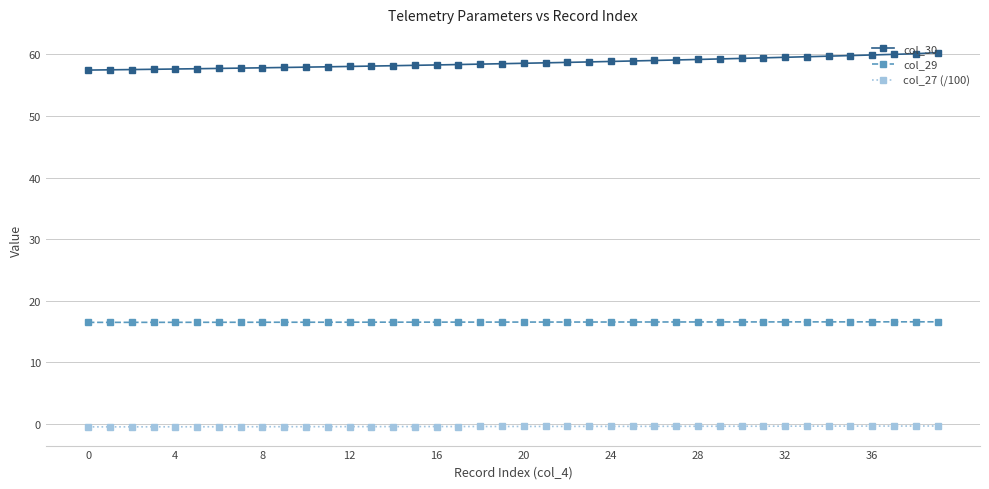

What is the maximum value for col_29?

16.6